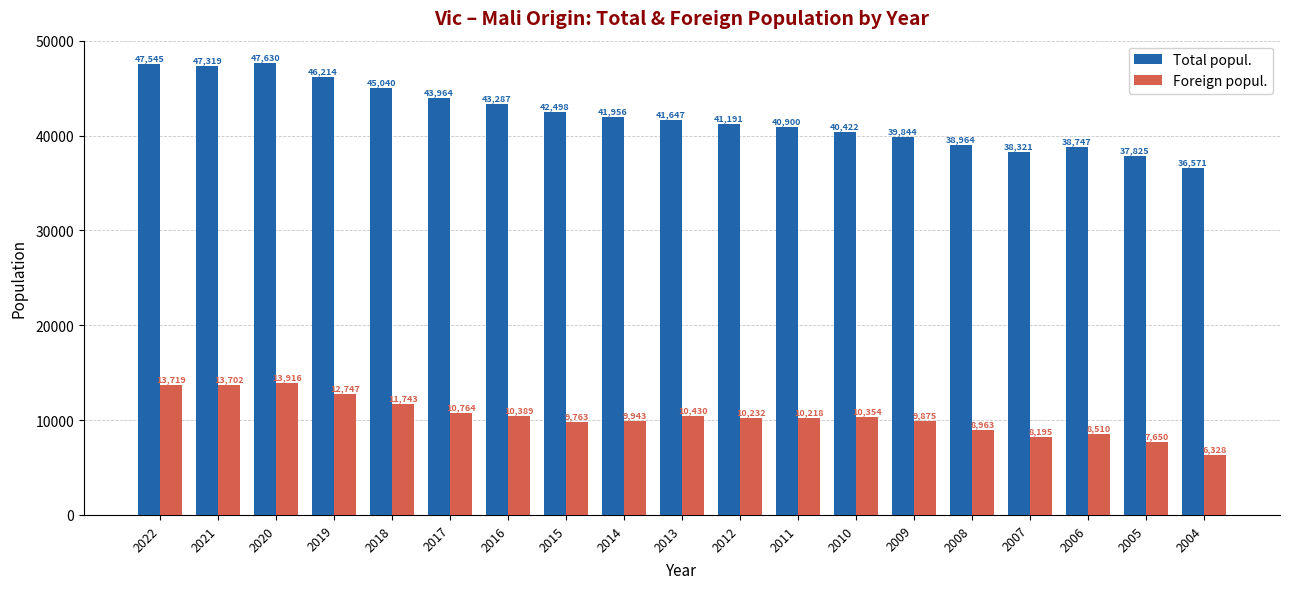

At 2015, list the series in order from smallest to largest.

Foreign popul., Total popul.